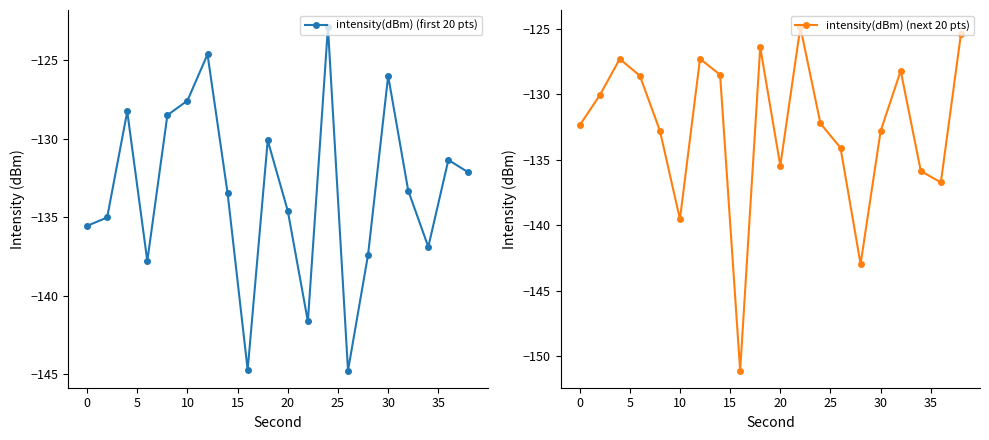

In intensity(dBm) (first 20 pts), how many points are lower than both neighbors (excluding endpoints)?

5